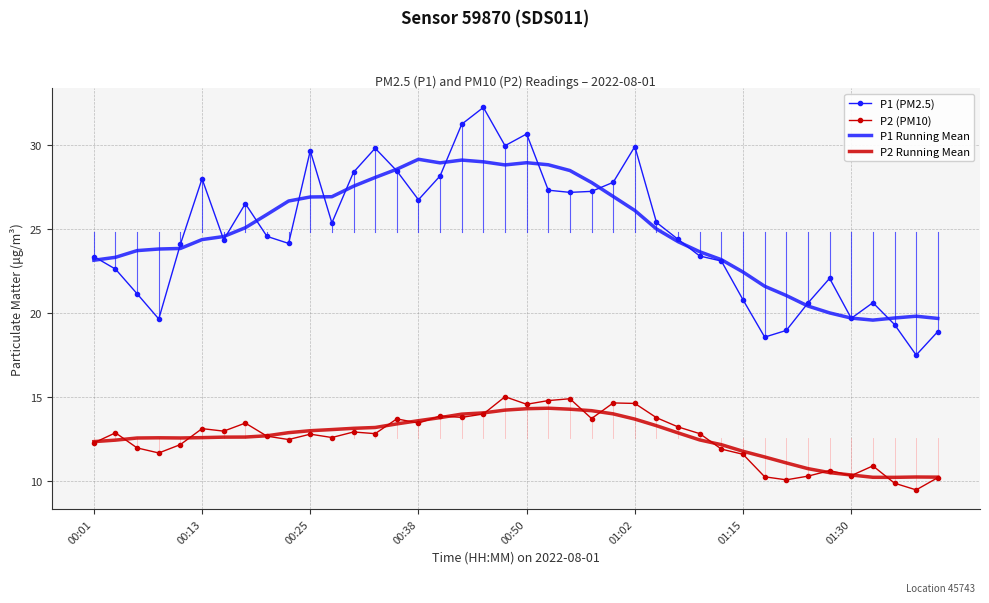

List the series in order of their peak value, lowest first.

P2 Running Mean, P2 (PM10), P1 Running Mean, P1 (PM2.5)